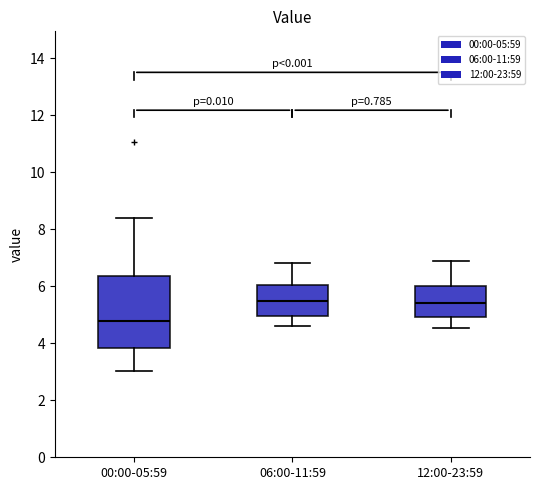

Reading left to right, read every box against the y-axis: the position of its median line, the range the box covers, and the ends of its whiskers. The values are not printed on the chart, so give them approximately, as read against the axis.

00:00-05:59: median 4.8, box 3.8 to 6.4, whiskers 3.0 to 8.4
06:00-11:59: median 5.4, box 5.0 to 6.0, whiskers 4.6 to 6.8
12:00-23:59: median 5.4, box 5.0 to 6.0, whiskers 4.6 to 6.8